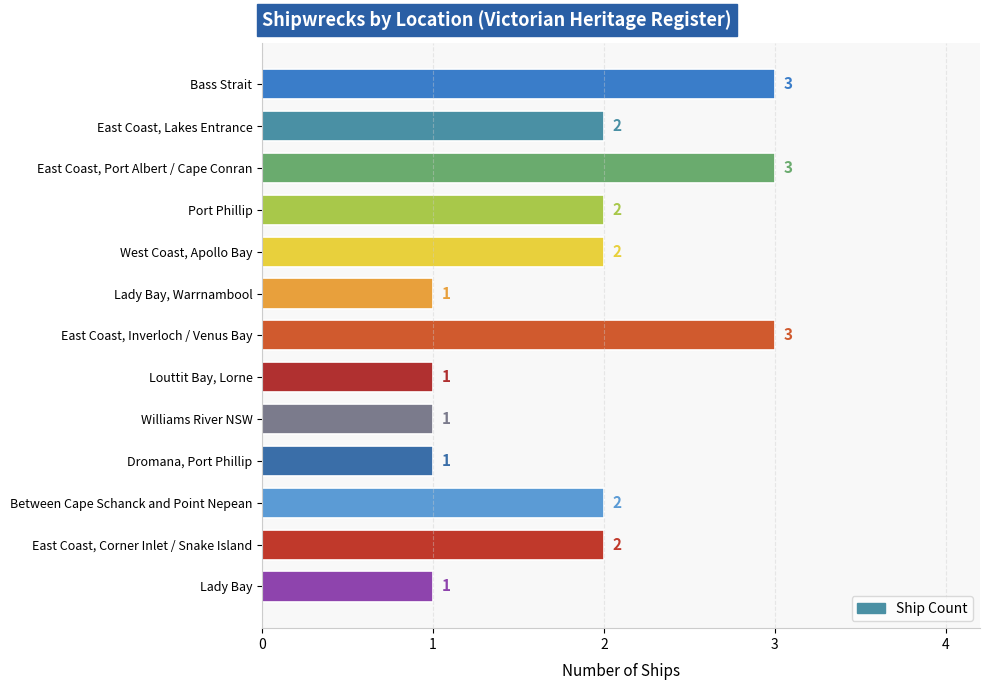

What is the greatest value displayed?

3